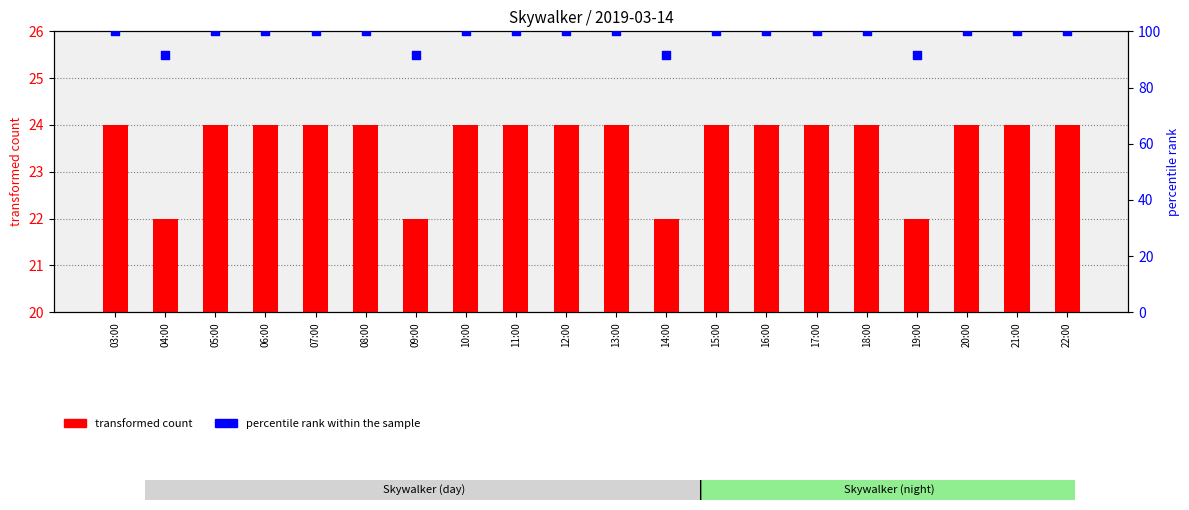

Which series reaches the maximum Y coordinate?

percentile rank within the sample